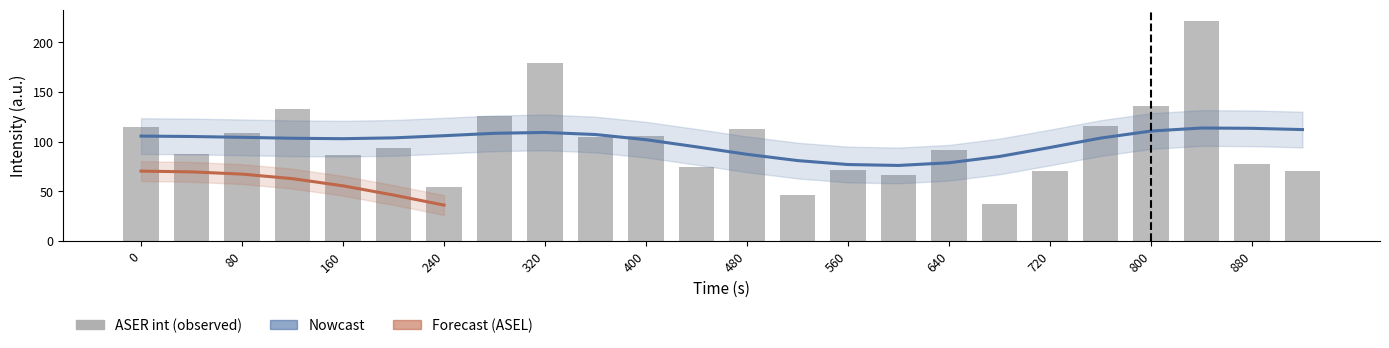

Reading left to right, list all the values displayed in this chart.

0=115	40=87	80=109	120=133	160=86	200=93	240=54	280=126	320=179	360=105	400=106	440=74	480=113	520=46	560=71	600=66	640=91	680=37	720=70	760=116	800=136	840=222	880=77	920=70